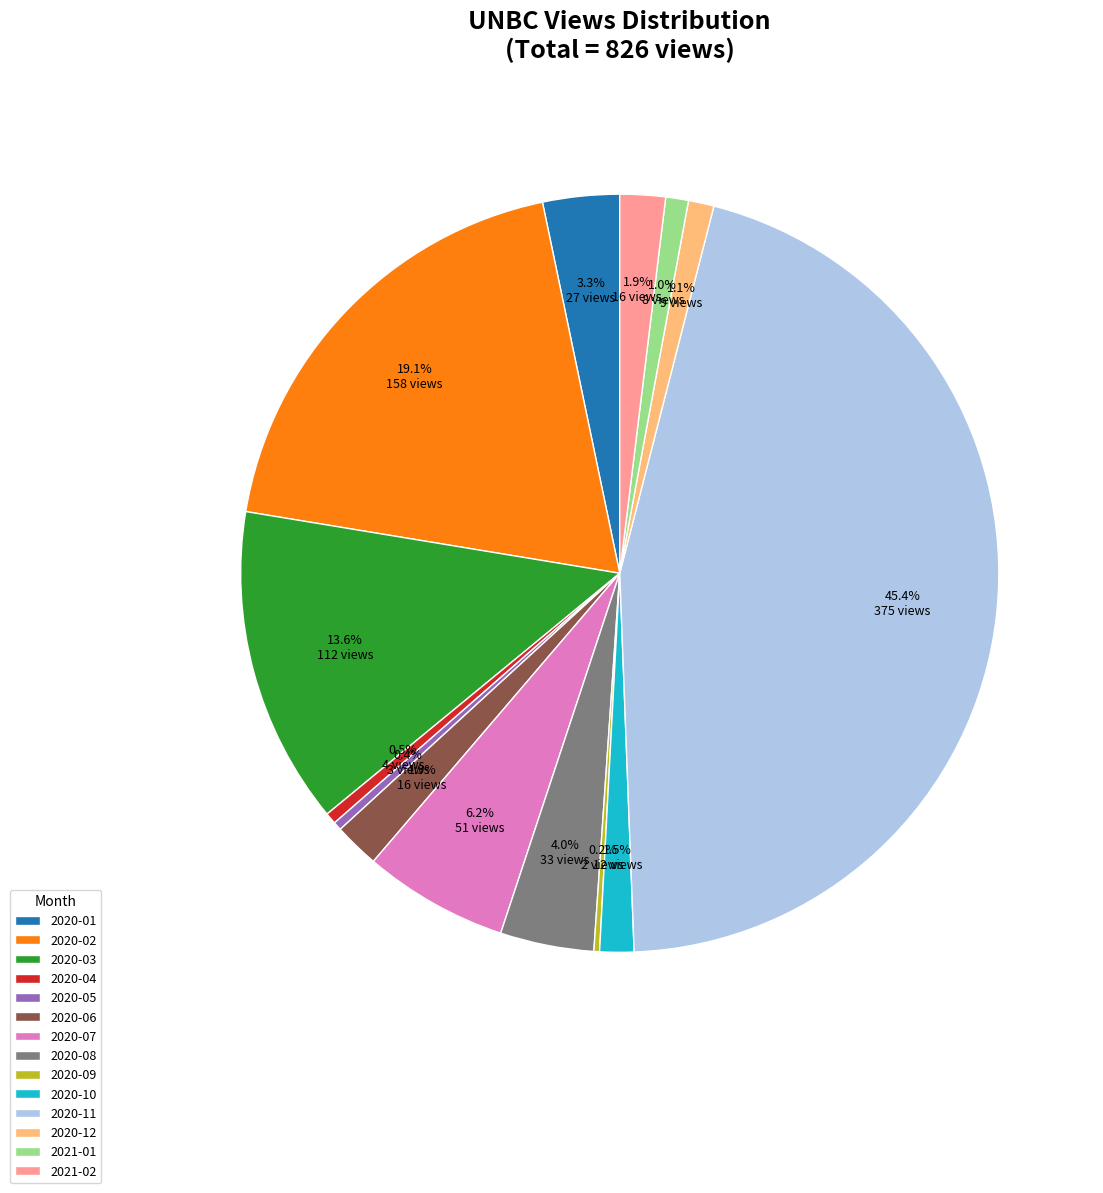

True or false: 2020-01 accounts for 3% of the total.

True